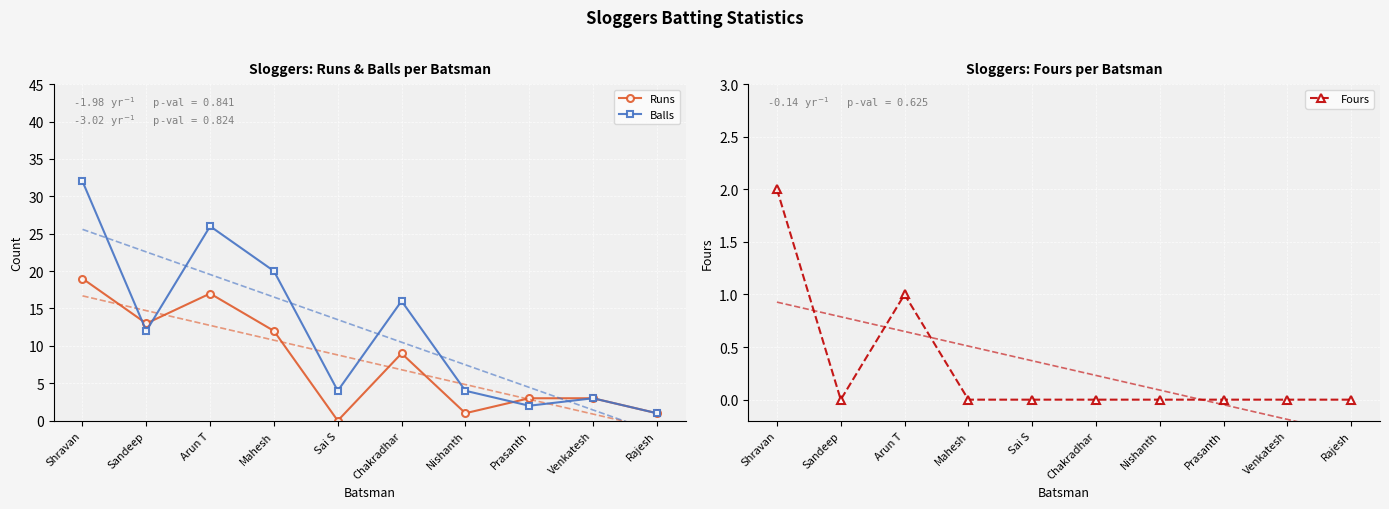

Reading left to right, list all the values displayed in this chart.

Runs: 19	13	17	12	0	9	1	3	3	1
Balls: 32	12	26	20	4	16	4	2	3	1
Fours: 2	0	1	0	0	0	0	0	0	0